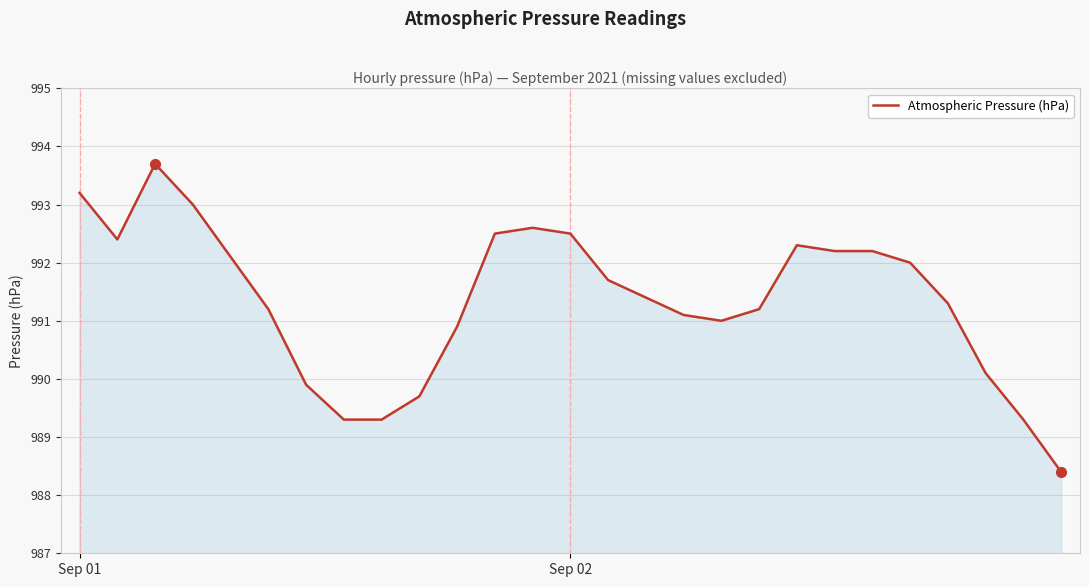

What is the smallest value displayed?

988.4